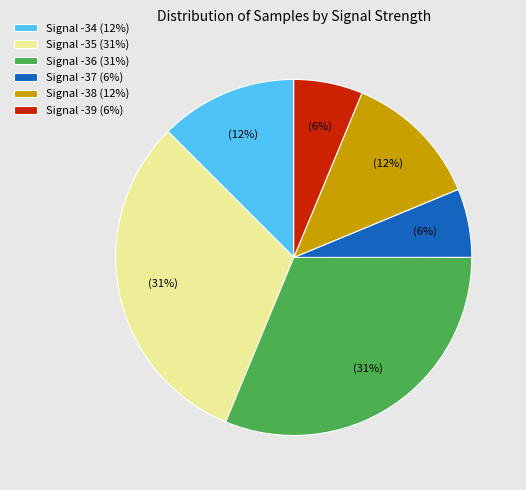

To the nearest percent, what is the difference between the Signal -34 (12%) and Signal -37 (6%) slice percentages?

6%